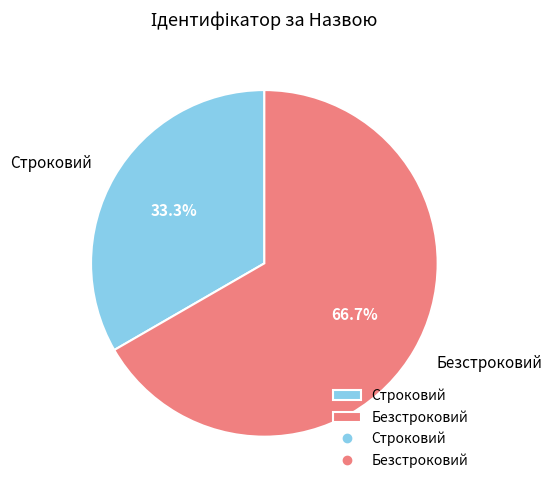

Which has a higher value, Строковий or Безстроковий?

Безстроковий